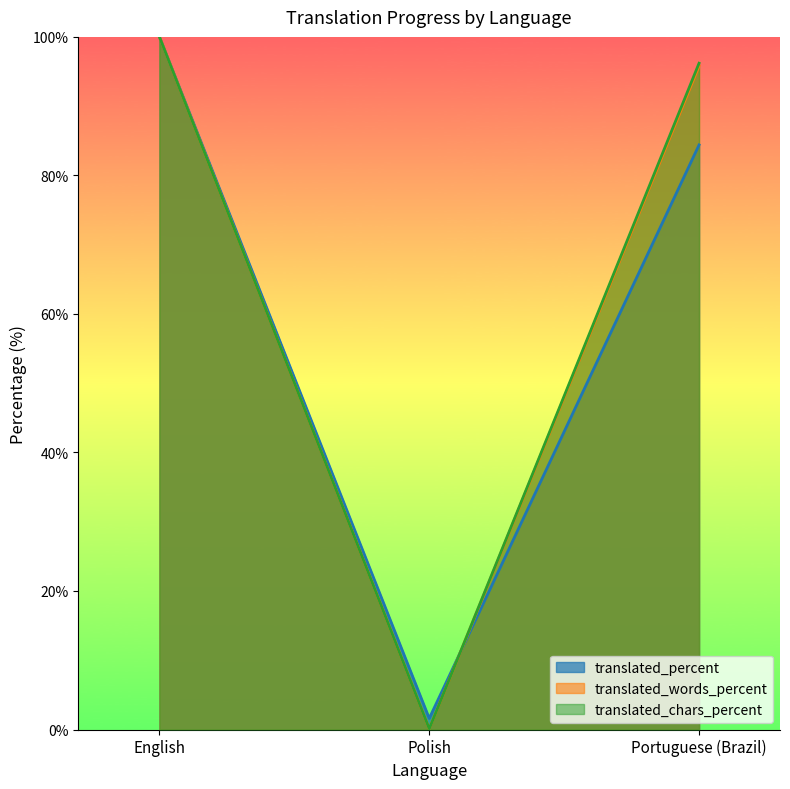

What is the average value of the translated_chars_percent series?

65.4